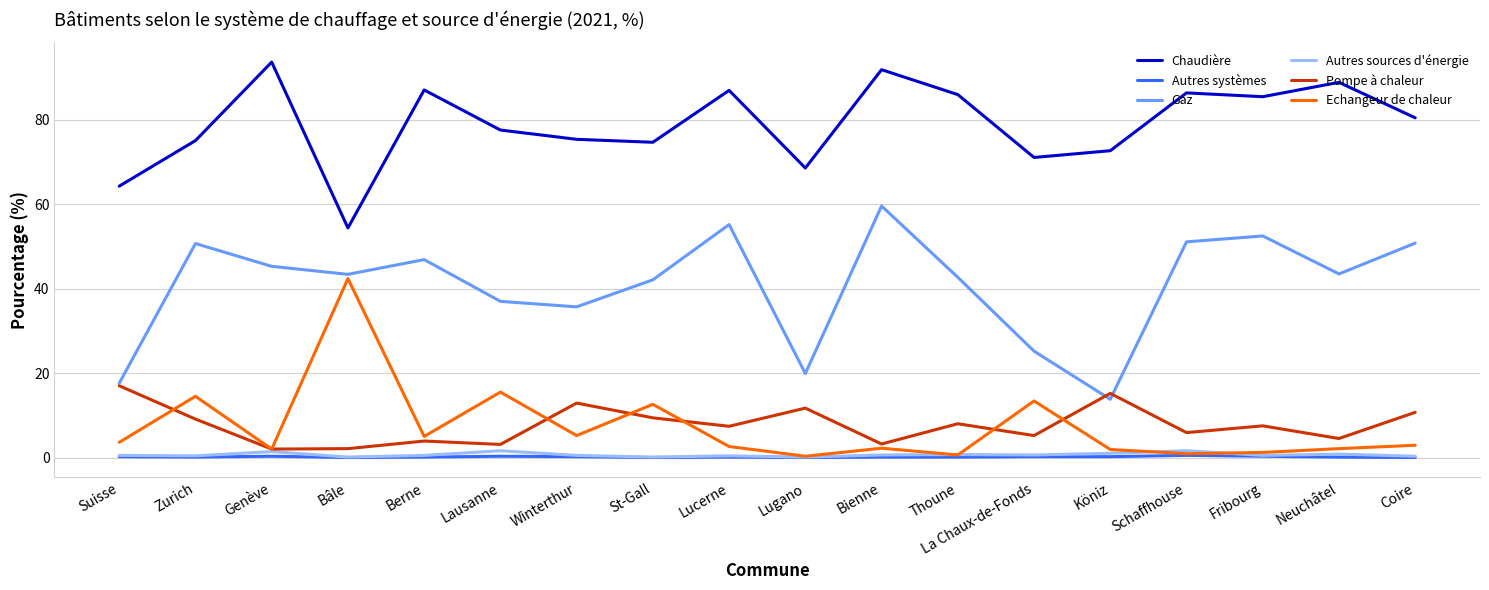

How many lines are shown in the chart?

6